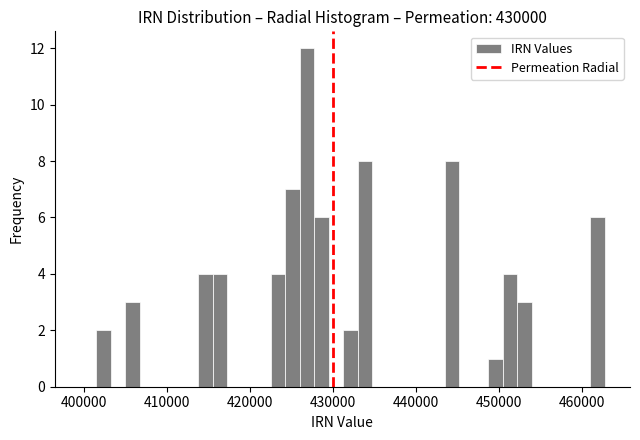

Read against the x-axis, roughly where is the centre of the tallest bar?

427000